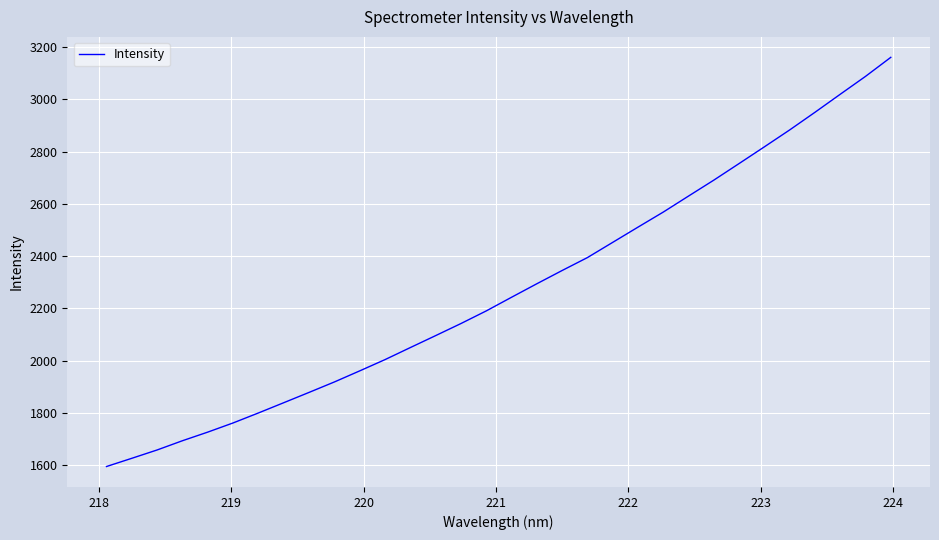

What is the maximum value shown in the chart?

3160.7